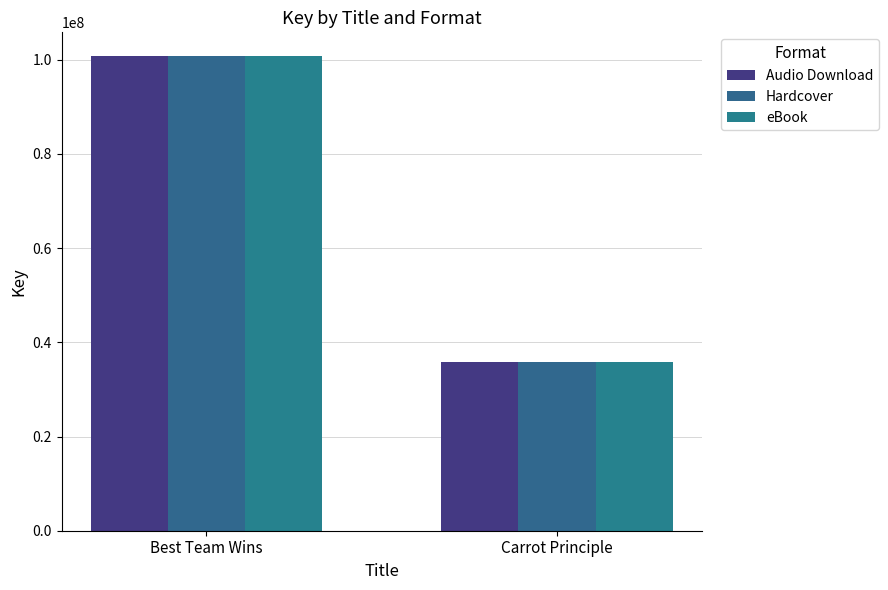

List the series in order of their peak value, highest first.

Audio Download, Hardcover, eBook